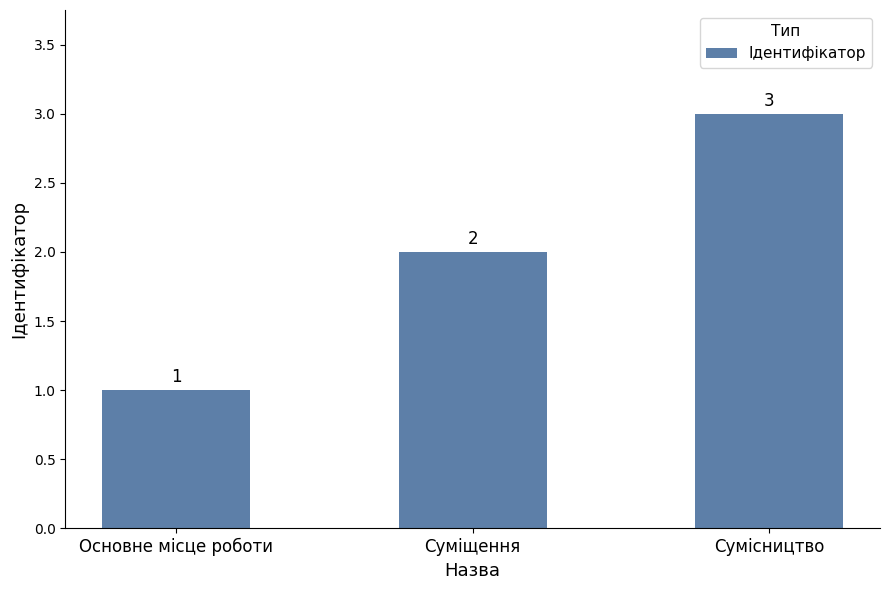

Rank the categories by value from highest to lowest.

Сумісництво, Суміщення, Основне місце роботи